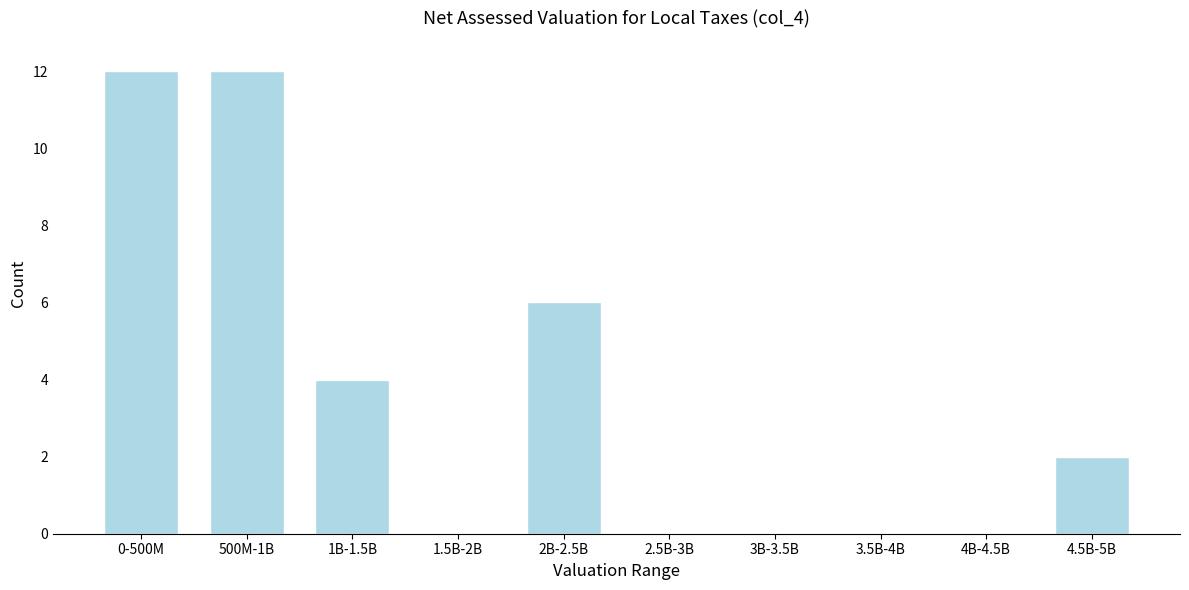

Reading right to left, what are all the values shown in this chart?

4.5B-5B=2	4B-4.5B=0	3.5B-4B=0	3B-3.5B=0	2.5B-3B=0	2B-2.5B=6	1.5B-2B=0	1B-1.5B=4	500M-1B=12	0-500M=12